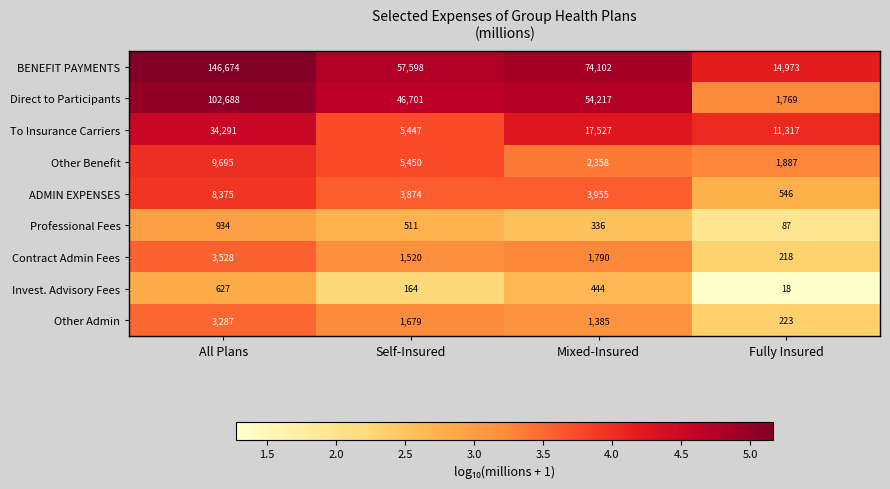

What is the difference between the maximum and second lowest values in the ADMIN EXPENSES series?

4501